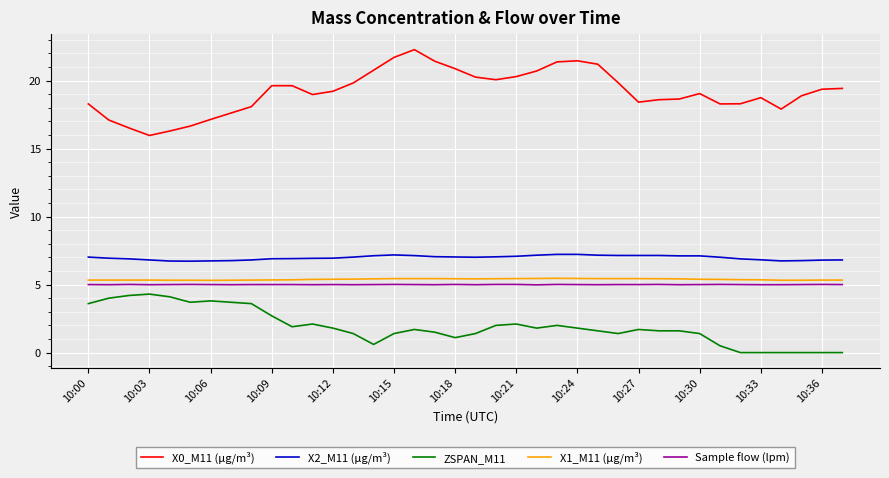

What is the average value of the ZSPAN_M11 series?

1.9